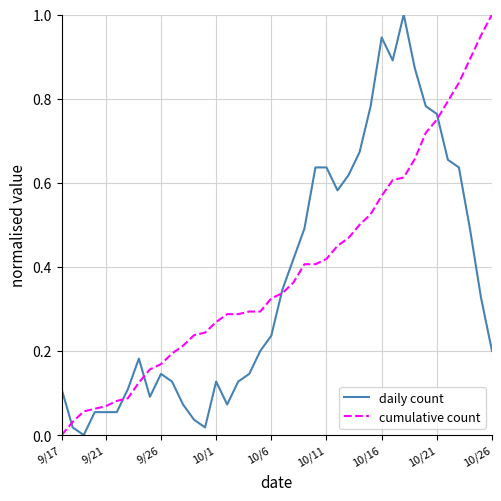

What are all the series names shown in the legend?

daily count, cumulative count